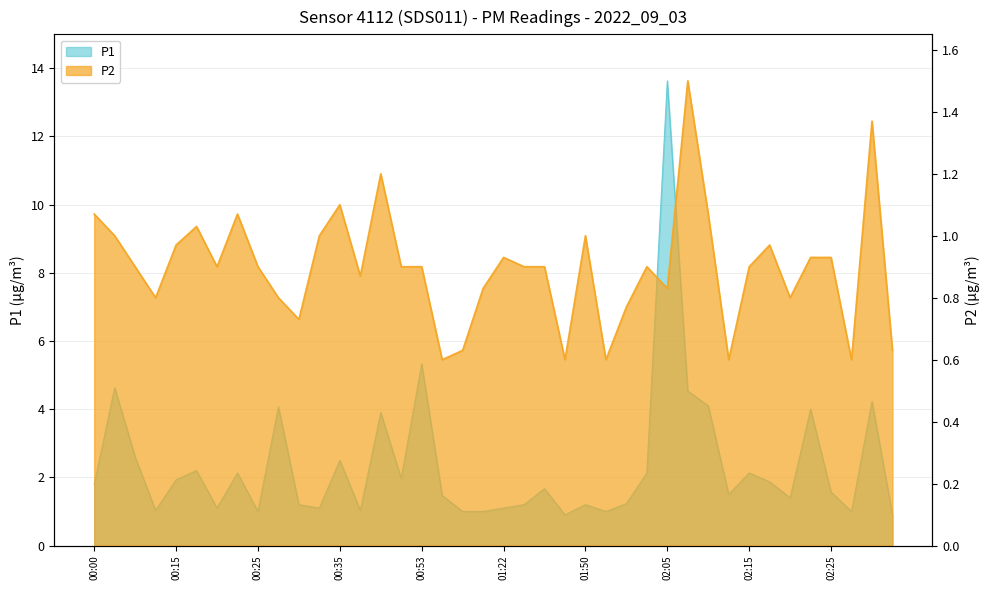

Does the chart display data point markers on the line(s)?

No